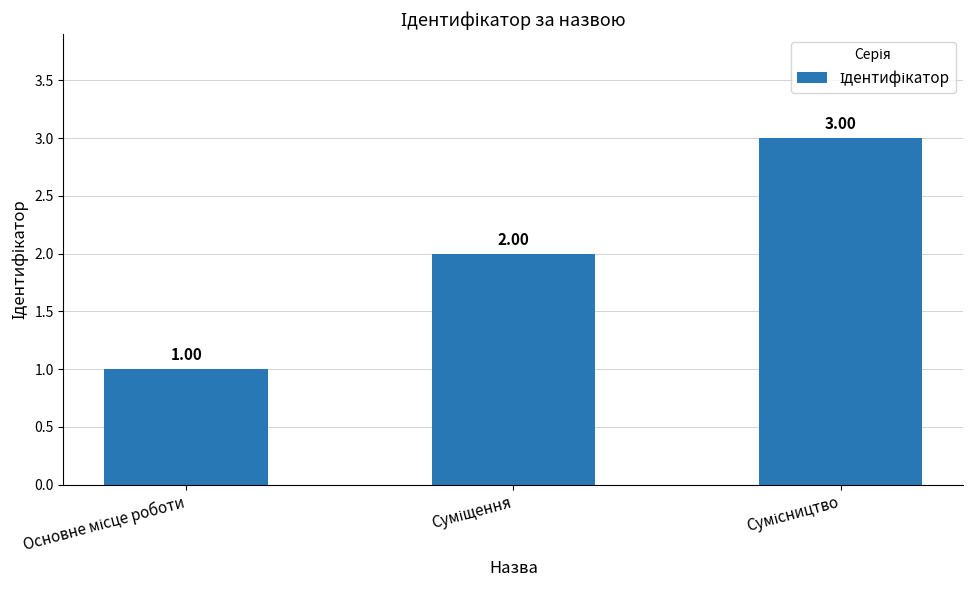

List the labels in order of value, smallest first.

Основне місце роботи, Суміщення, Сумісництво